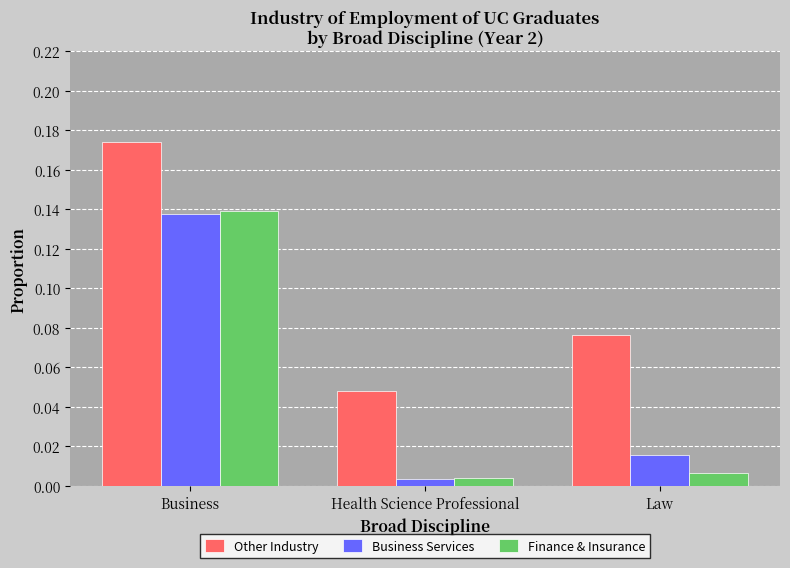

The value of Other Industry at Health Science Professional is 0.1. True or false?

False